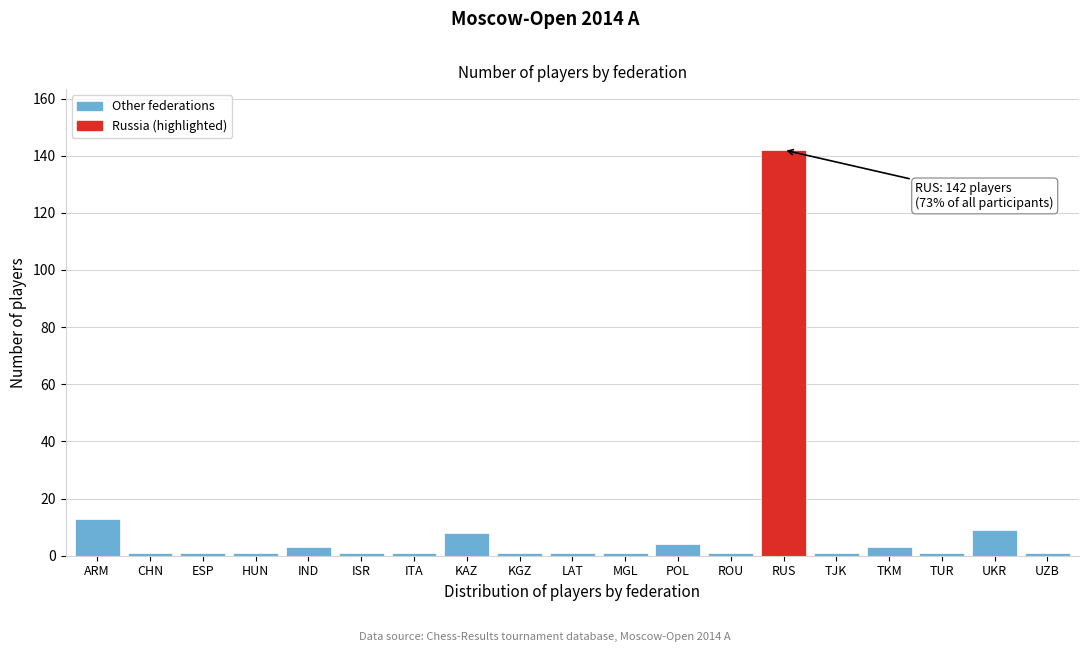

Reading left to right, extract all data points from this chart.

13	1	1	1	3	1	1	8	1	1	1	4	1	142	1	3	1	9	1